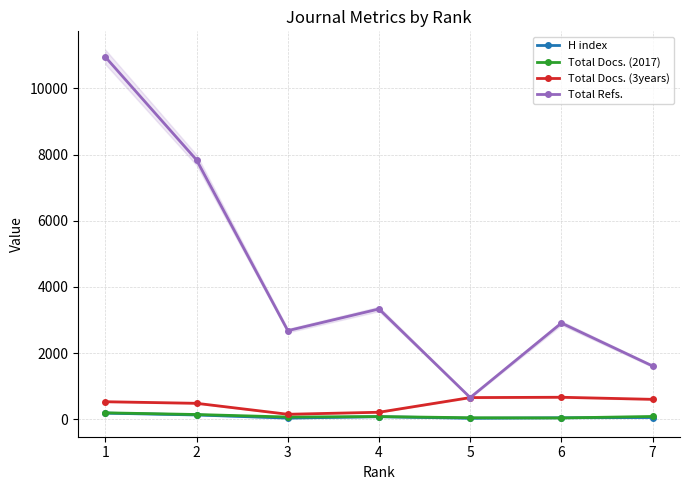

Where is the first local minimum for Total Docs. (2017)?

3